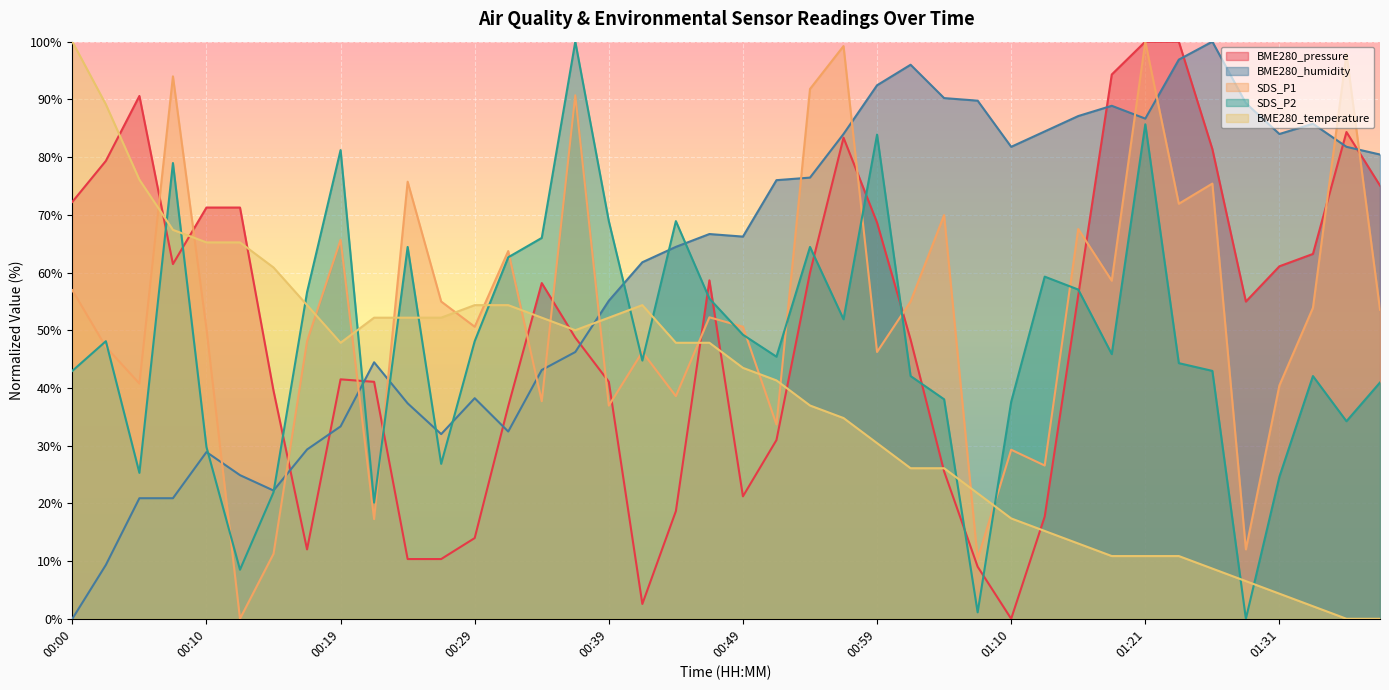

What value does the SDS_P2 series have at 01:07?

1.1